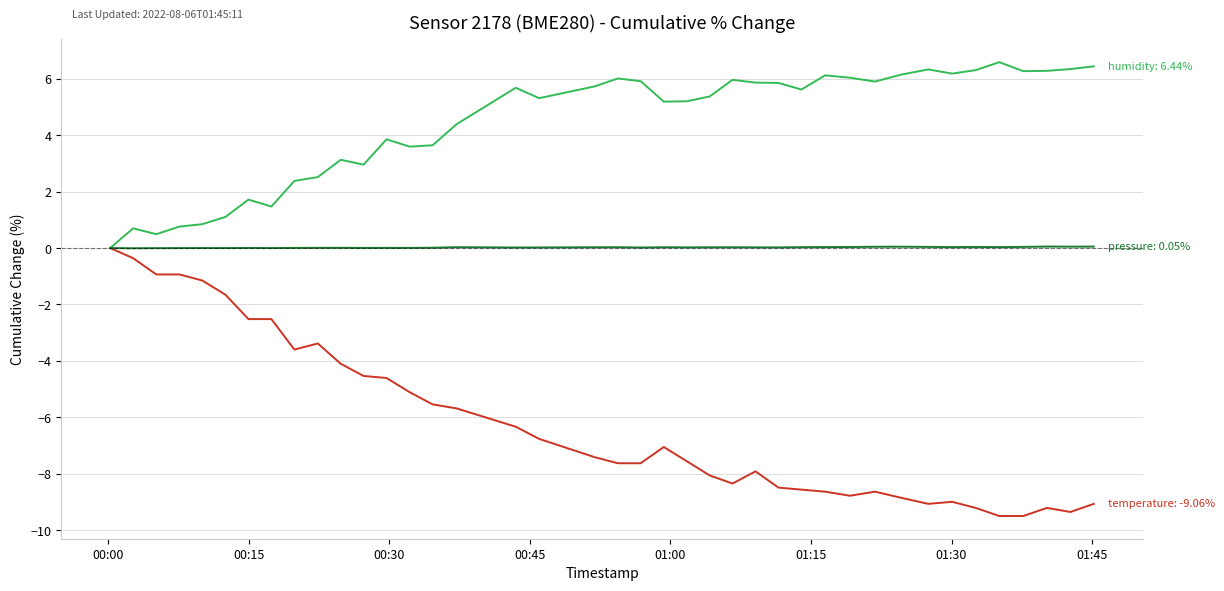

What is the minimum value shown in the chart?

-9.5